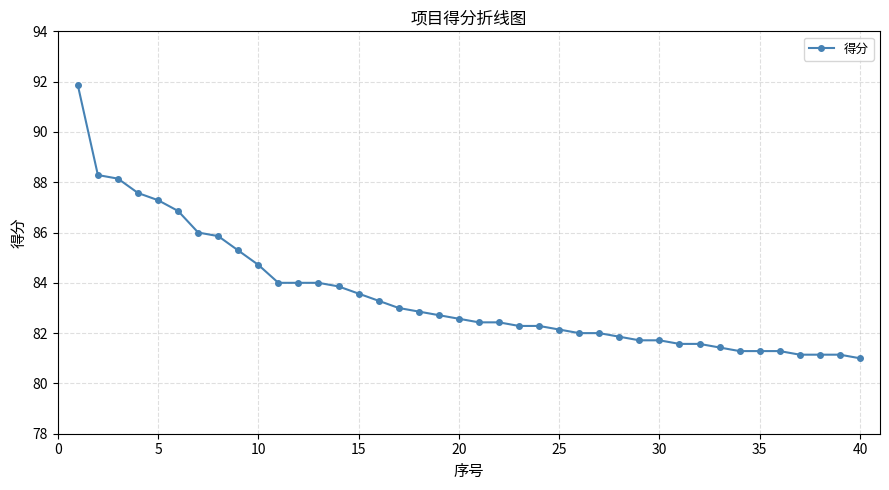

Reading left to right, list all the values displayed in this chart.

91.9	88.3	88.1	87.6	87.3	86.9	86.0	85.9	85.3	84.7	84.0	84.0	84.0	83.9	83.6	83.3	83.0	82.9	82.7	82.6	82.4	82.4	82.3	82.3	82.1	82.0	82.0	81.9	81.7	81.7	81.6	81.6	81.4	81.3	81.3	81.3	81.1	81.1	81.1	81.0